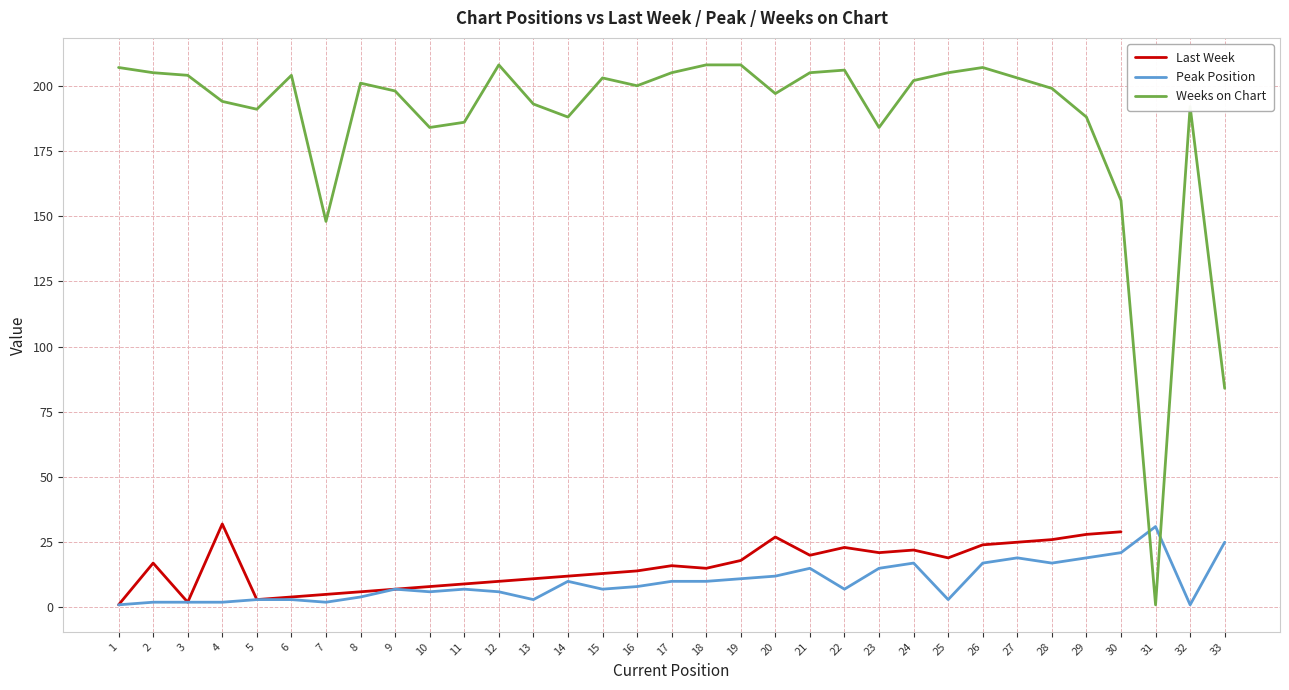

At which label does Weeks on Chart reach its minimum?

31